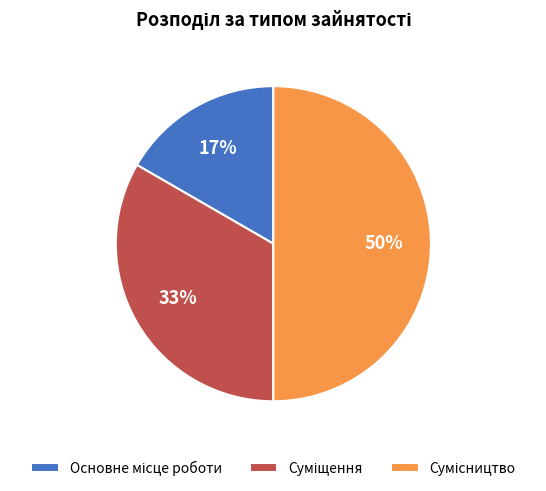

To the nearest percent, what is the difference between the largest and smallest slice percentages?

33%